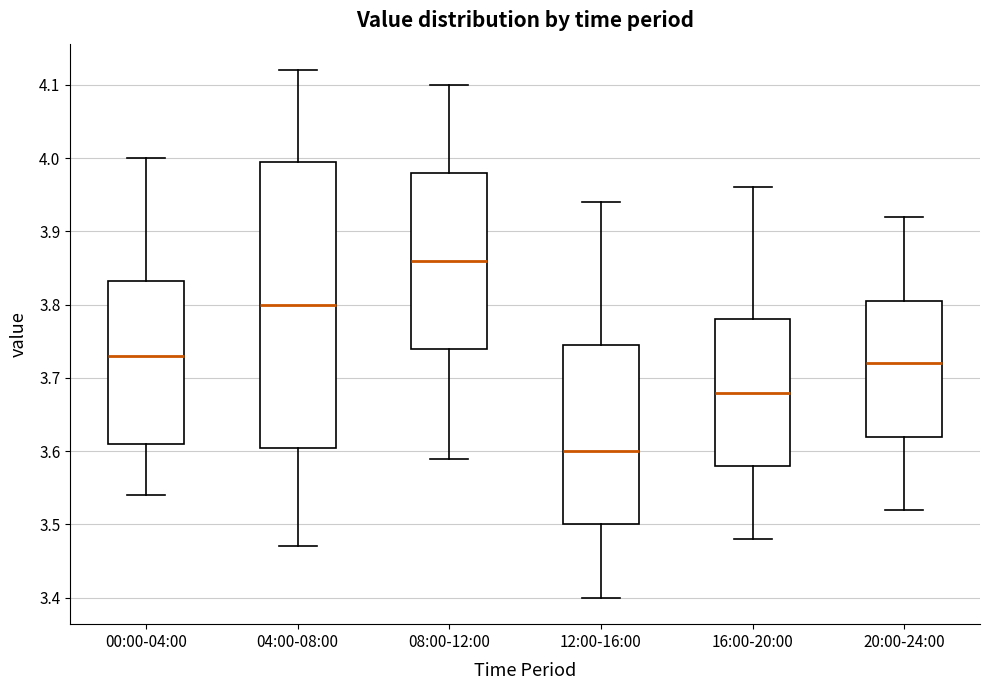

Reading left to right, read every box against the y-axis: the position of its median line, the range the box covers, and the ends of its whiskers. The values are not printed on the chart, so give them approximately, as read against the axis.

00:00-04:00: median 3.73, box 3.61 to 3.83, whiskers 3.54 to 4.00
04:00-08:00: median 3.80, box 3.61 to 4.00, whiskers 3.47 to 4.12
08:00-12:00: median 3.86, box 3.74 to 3.98, whiskers 3.59 to 4.10
12:00-16:00: median 3.60, box 3.50 to 3.75, whiskers 3.40 to 3.94
16:00-20:00: median 3.68, box 3.58 to 3.78, whiskers 3.48 to 3.96
20:00-24:00: median 3.72, box 3.62 to 3.81, whiskers 3.52 to 3.92